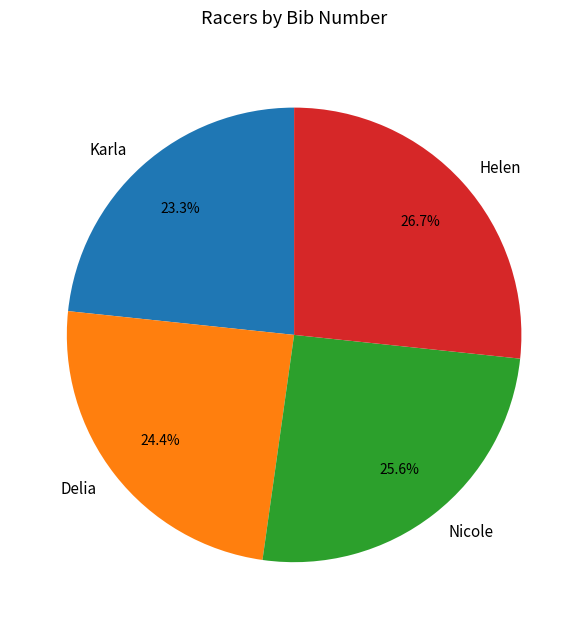

True or false: Helen accounts for 27% of the total.

True